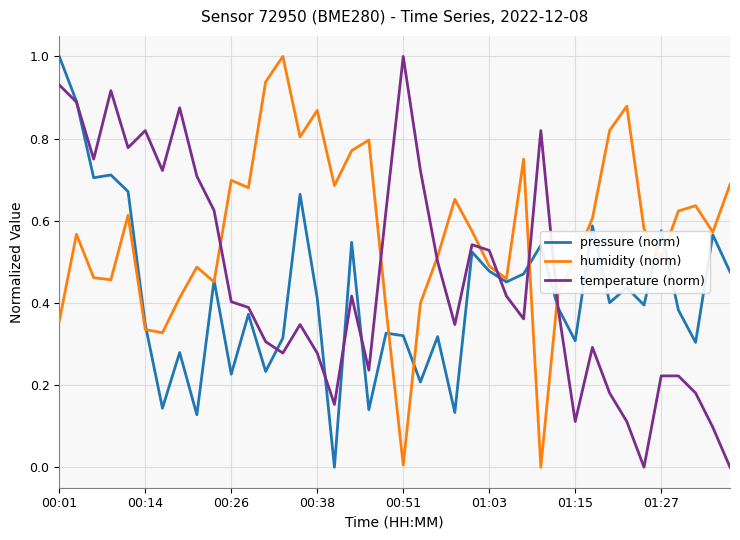

How many pressure (norm) values are between 0 and 1?

40